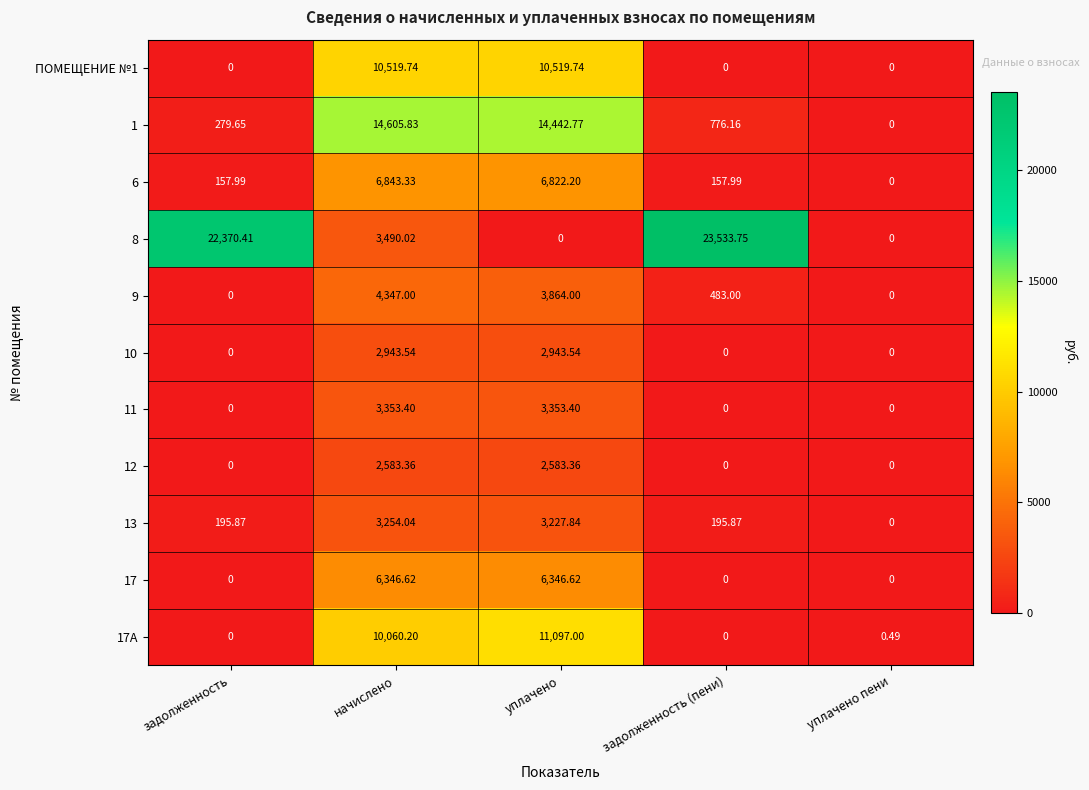

List the labels in order of 1 value, smallest first.

уплачено пени, задолженность, задолженность (пени), уплачено, начислено